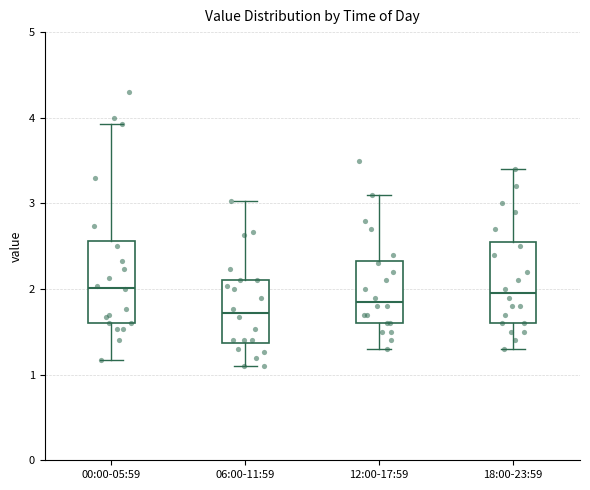

Reading left to right, read every box against the y-axis: the position of its median line, the range the box covers, and the ends of its whiskers. The values are not printed on the chart, so give them approximately, as read against the axis.

00:00-05:59: median 2.0, box 1.6 to 2.6, whiskers 1.2 to 3.9
06:00-11:59: median 1.7, box 1.4 to 2.1, whiskers 1.1 to 3.0
12:00-17:59: median 1.9, box 1.6 to 2.3, whiskers 1.3 to 3.1
18:00-23:59: median 2.0, box 1.6 to 2.6, whiskers 1.3 to 3.4